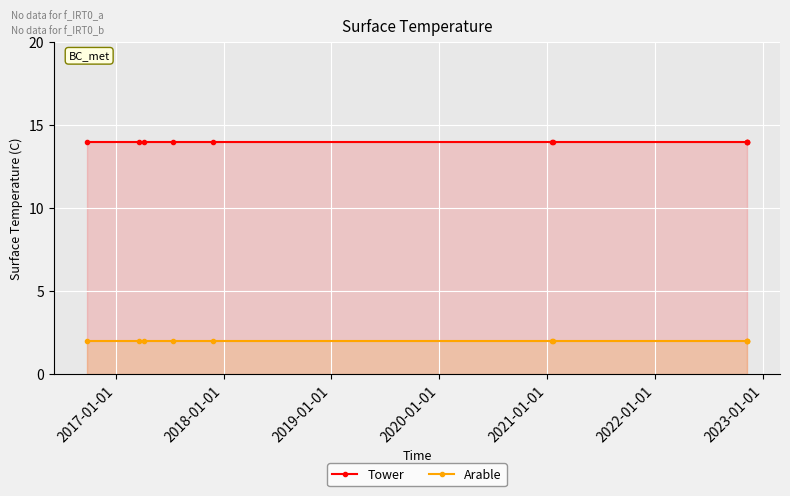

The value of Arable at 2021-01-01 is 1. True or false?

False